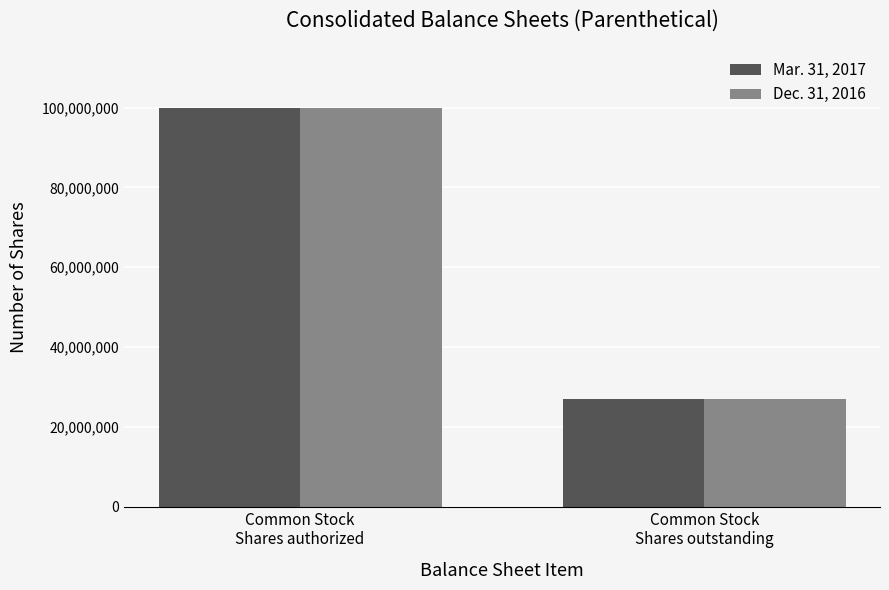

Reading right to left, list all the values displayed in this chart.

Mar. 31, 2017: 27034775	100000000
Dec. 31, 2016: 26974775	100000000